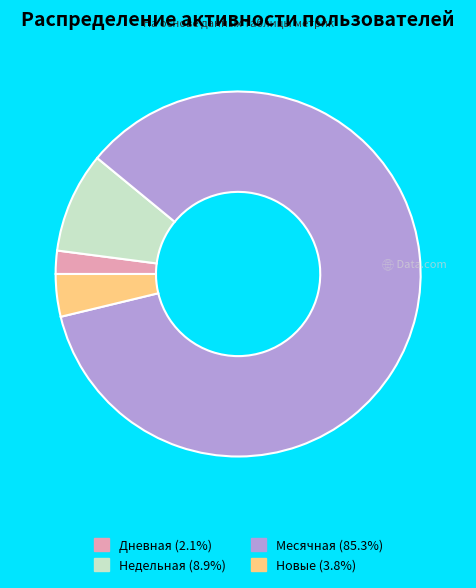

Is there a majority slice in this chart?

Yes